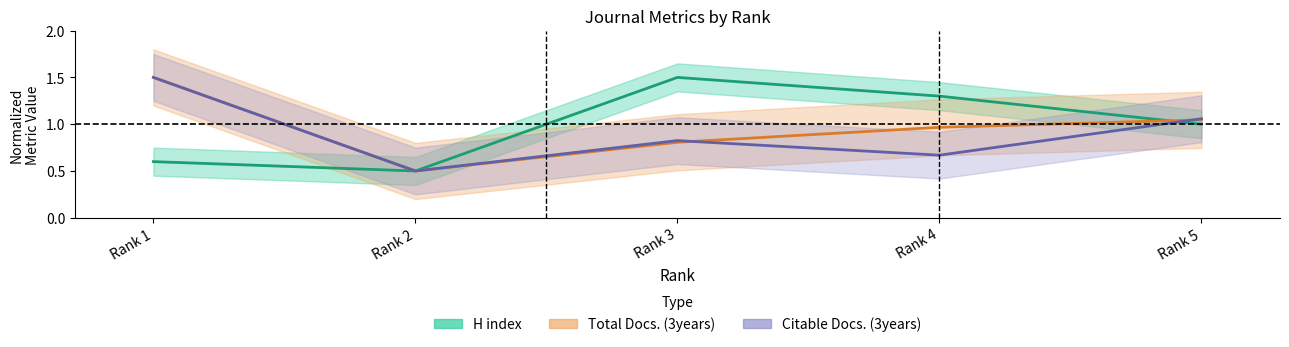

Is the value of Total Docs. (3years) at Rank 1 greater than the value of Citable Docs. (3years) at Rank 2?

Yes